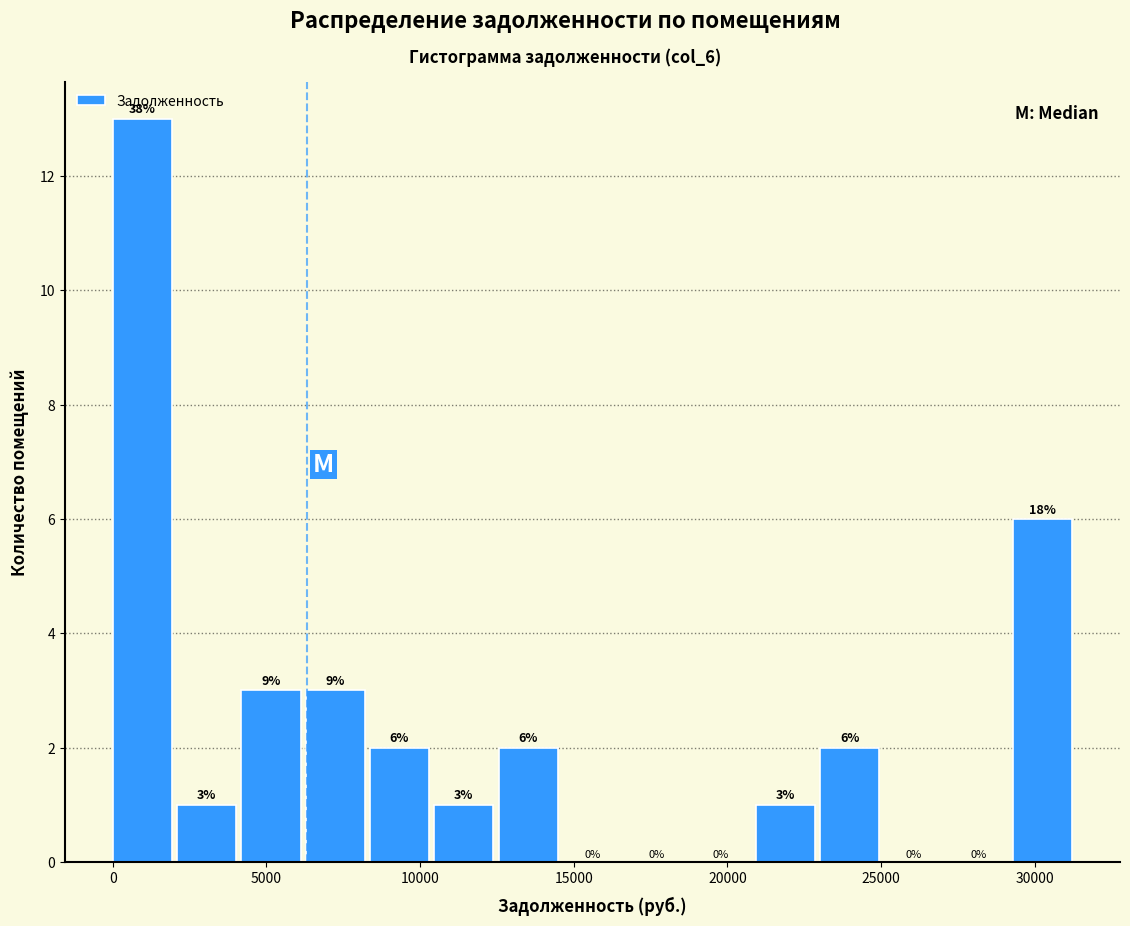

Over which range of the x-axis is the bar tallest?

0 to 2000